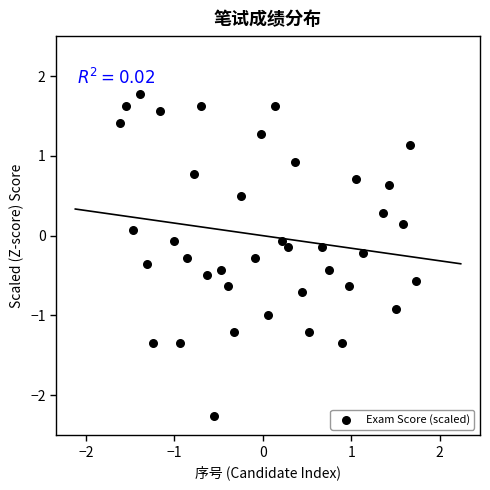

What is the range of Y values (max minus min)?

4.0